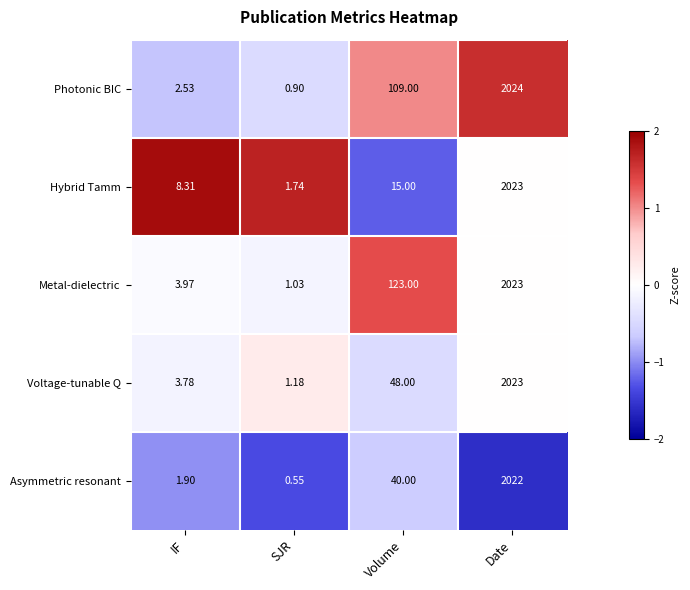

At which category is the sum across all series the highest?

Date